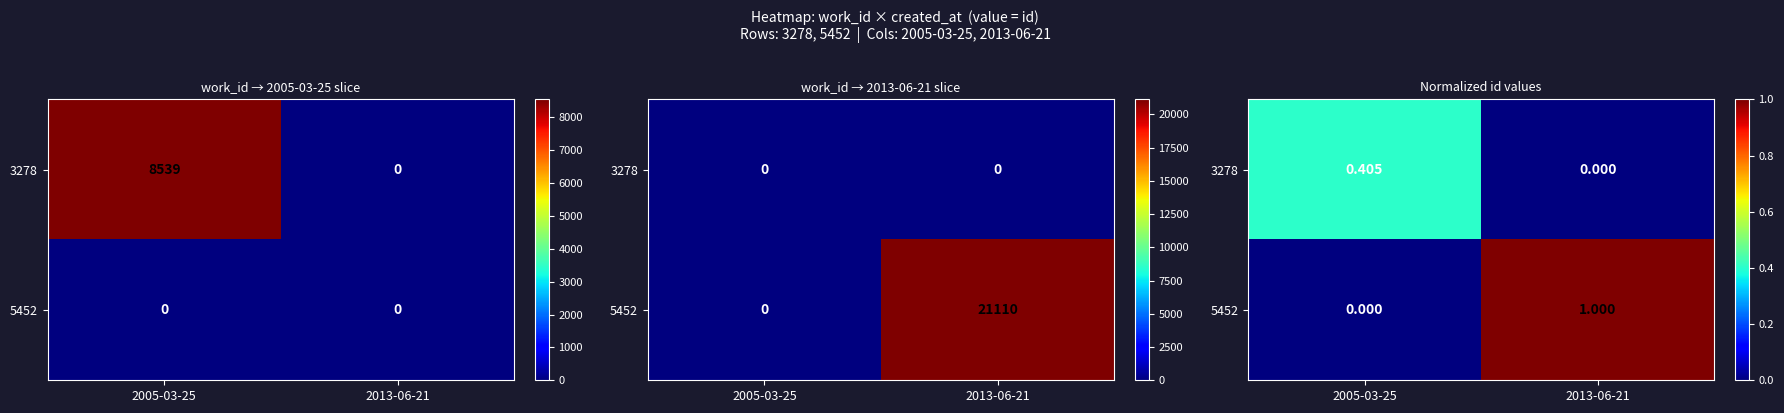

Between 2013-06-21 and 2005-03-25, which is larger?

2005-03-25